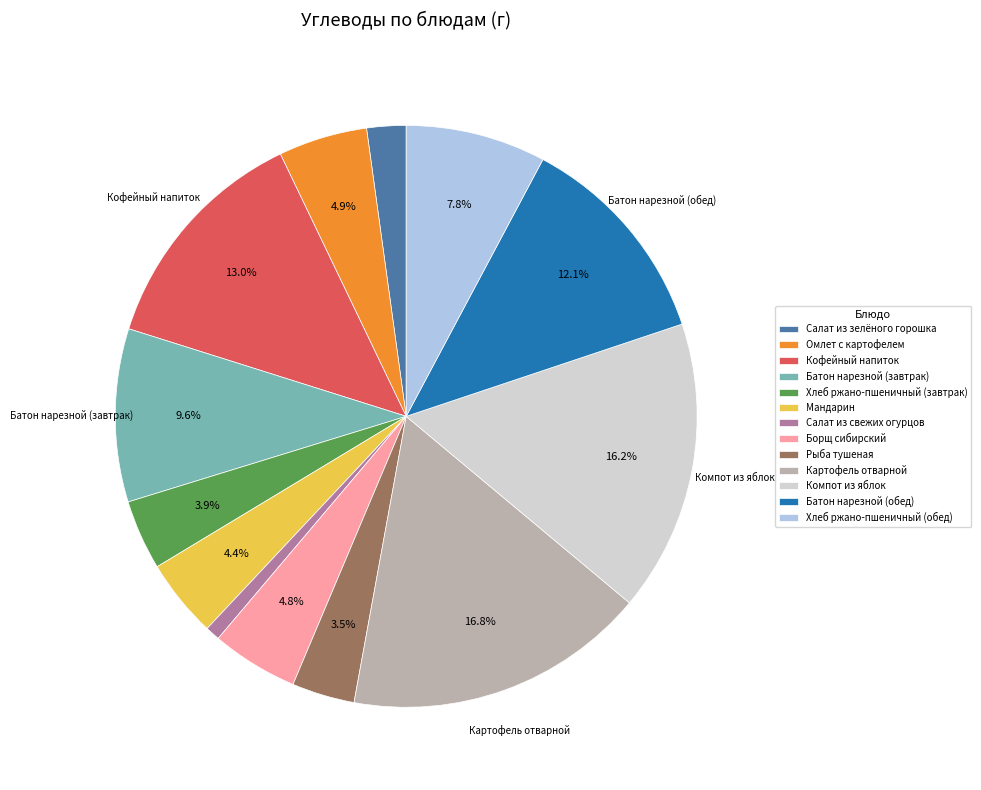

What percentage is the Хлеб ржано-пшеничный (обед) slice, to the nearest percent?

8%